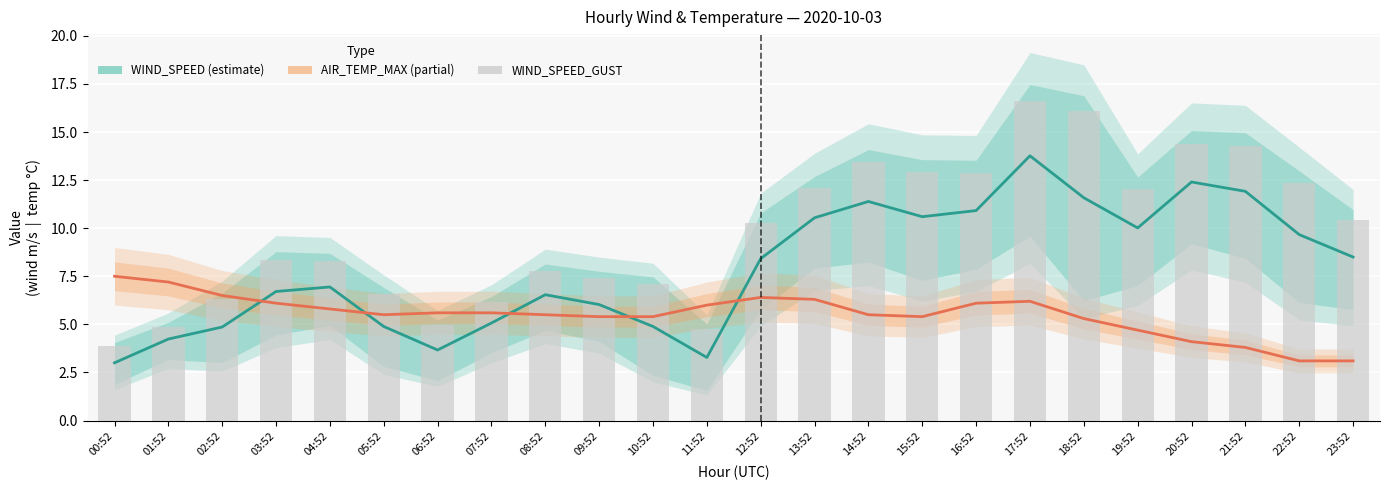

What are all the series names shown in the legend?

WIND_SPEED (estimate), AIR_TEMP_MAX (partial), WIND_SPEED_GUST